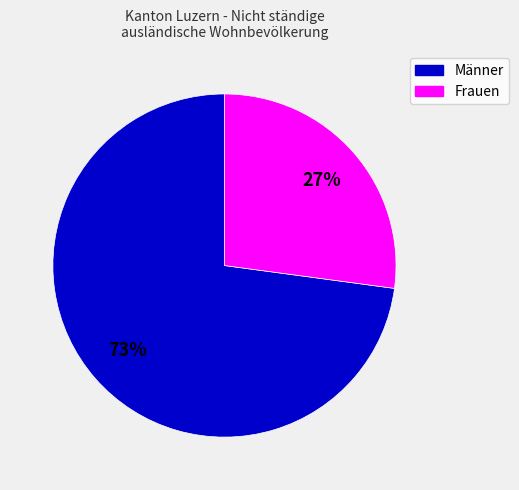

To the nearest percent, what is the average slice percentage?

50%